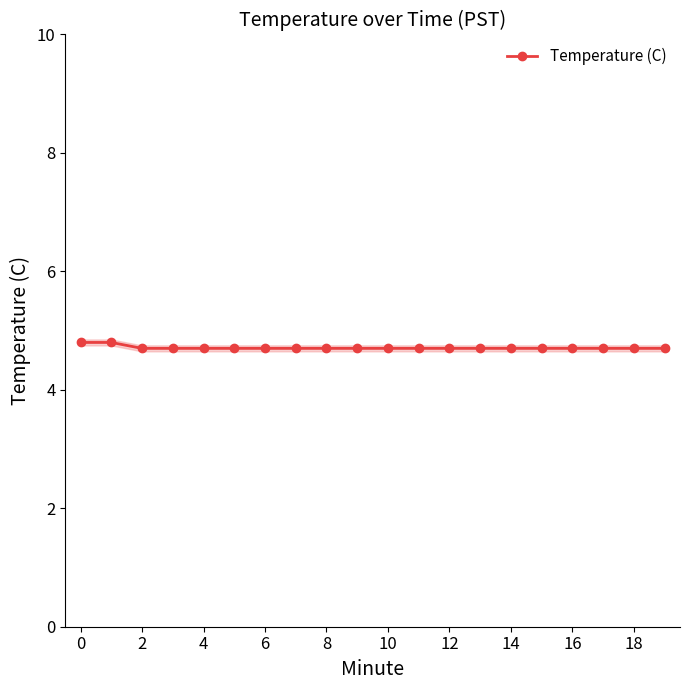

What is the value of the 13th point from the left?

4.7